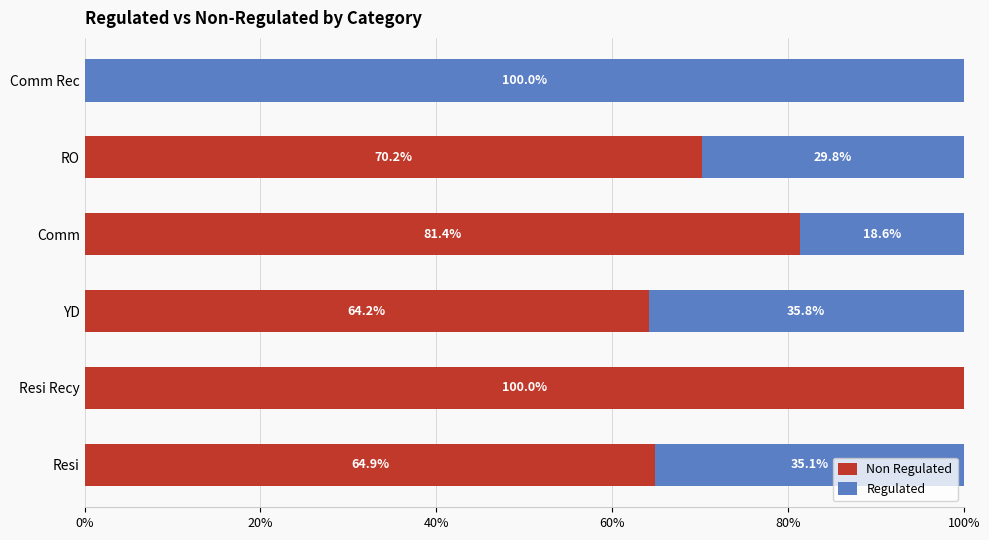

What is the total value across all series at YD?

100.0